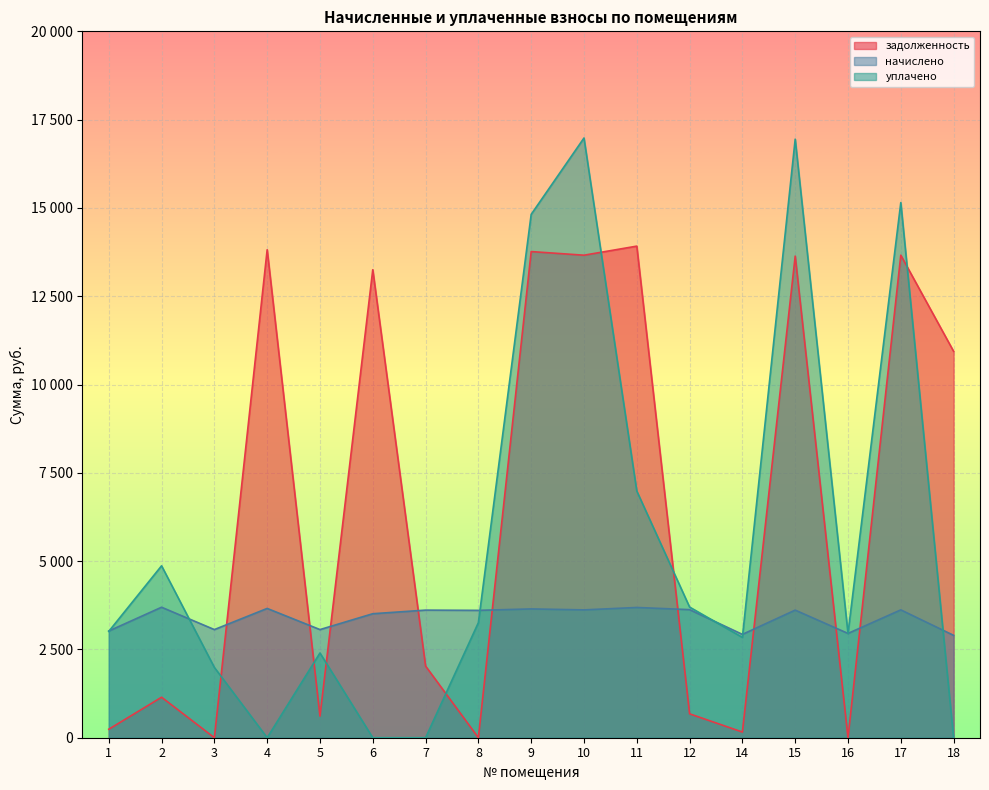

Which category has the lowest value in the начислено series?

18